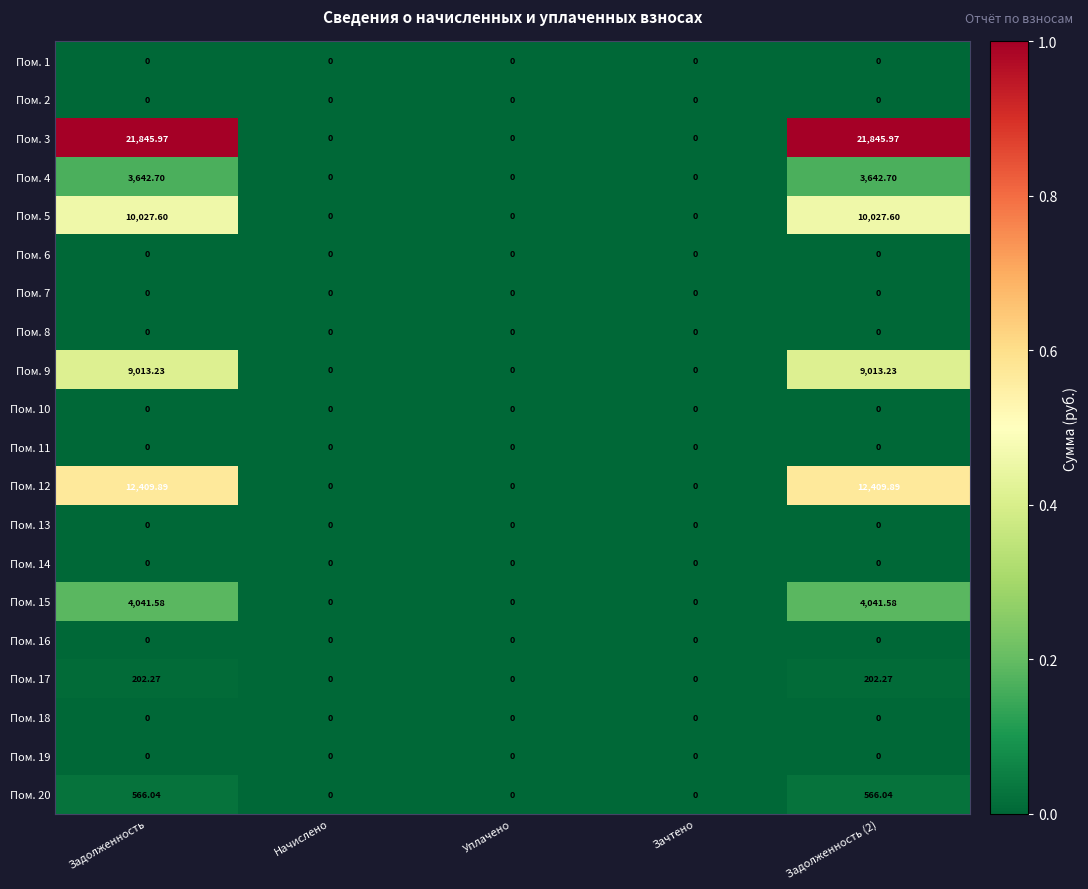

Is the value of Пом. 12 at Начислено greater than the value of Пом. 15 at Задолженность?

No